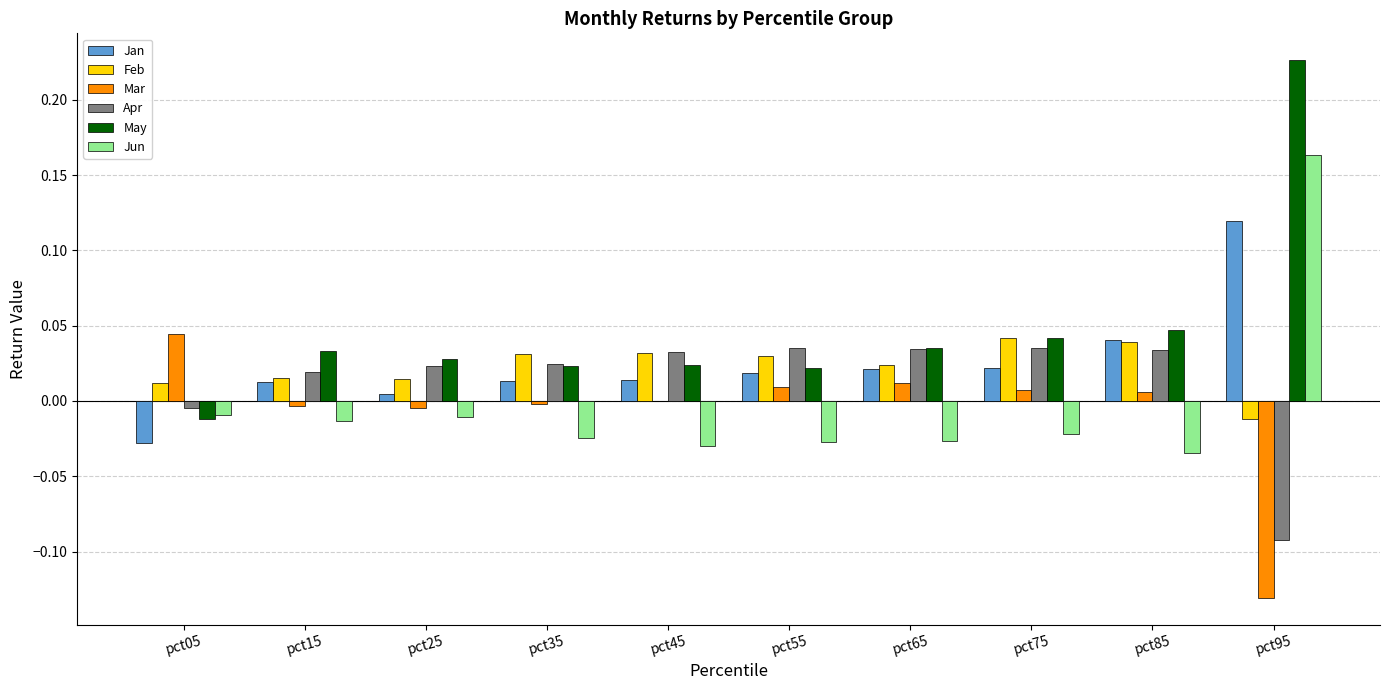

The Apr series shows 0.0 at pct45. True or false?

True